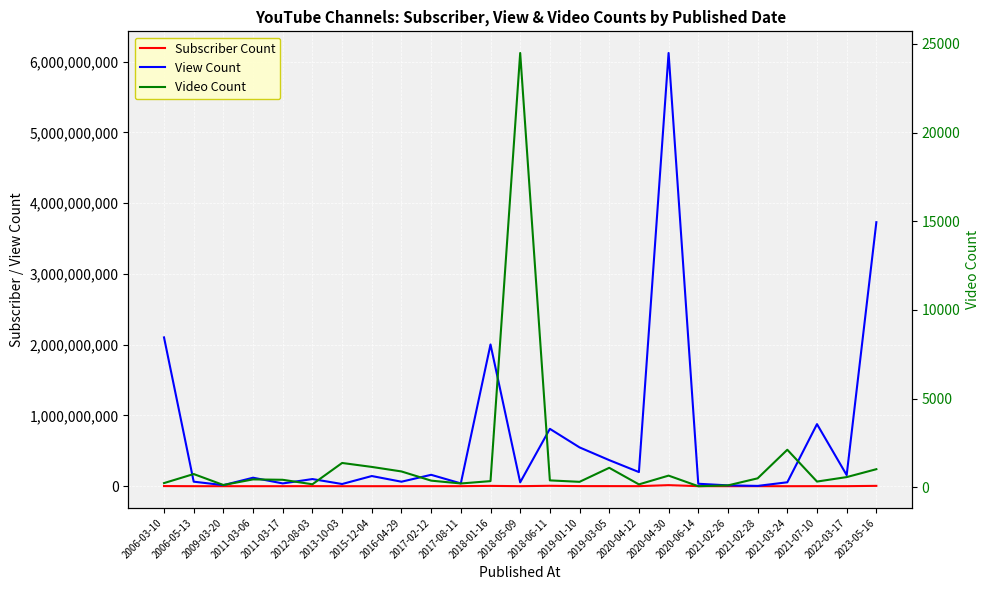

What is the value of the Video Count point at the 15th from the left?

317